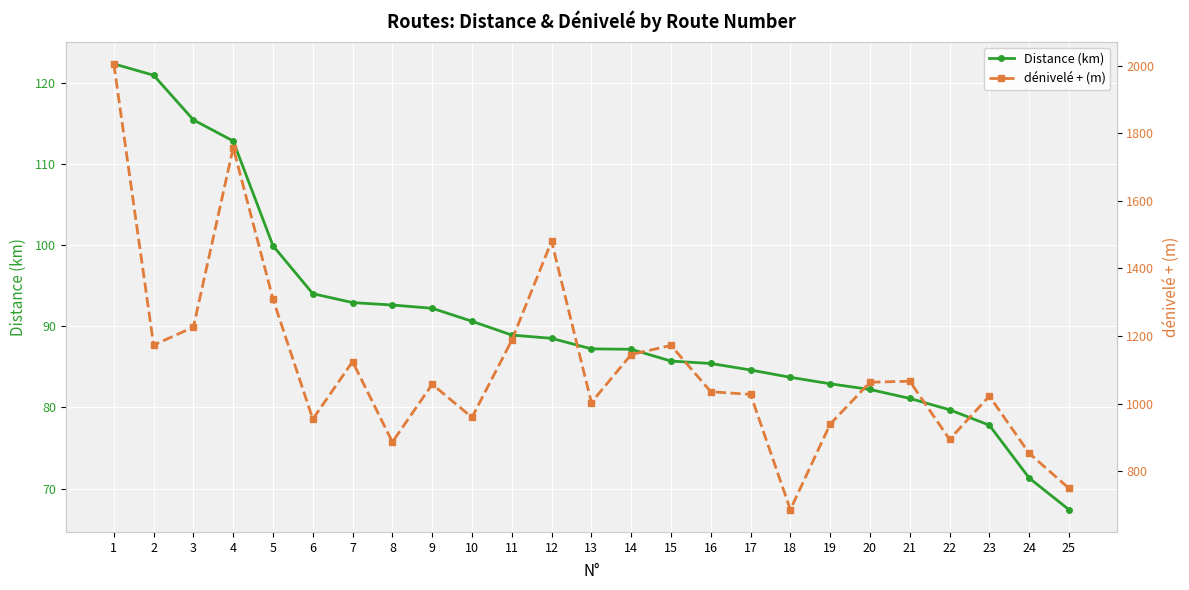

List the series in order of their peak value, highest first.

dénivelé + (m), Distance (km)